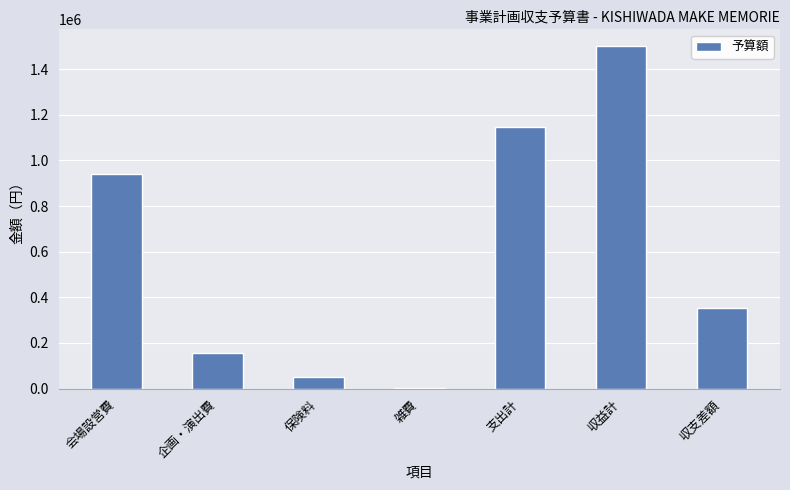

True or false: the data shows 457463 at 収益計.

False